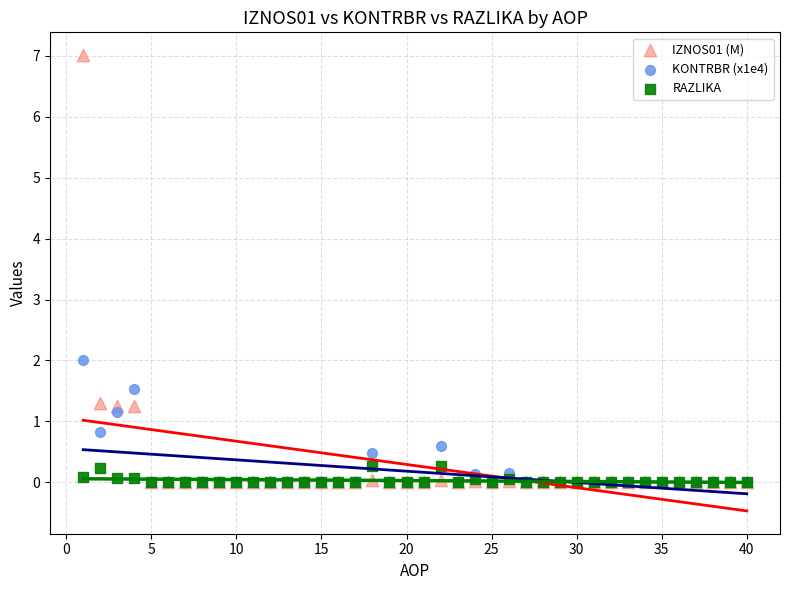

Which series has the widest spread of Y values?

IZNOS01 (M)